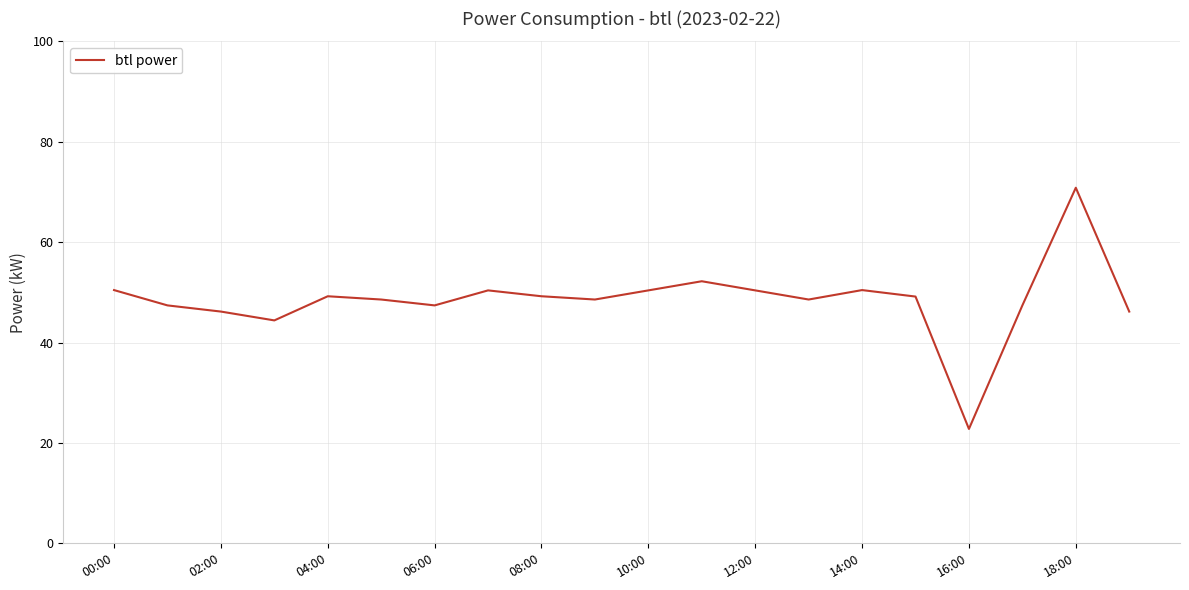

What is the sum of all values?

970.2